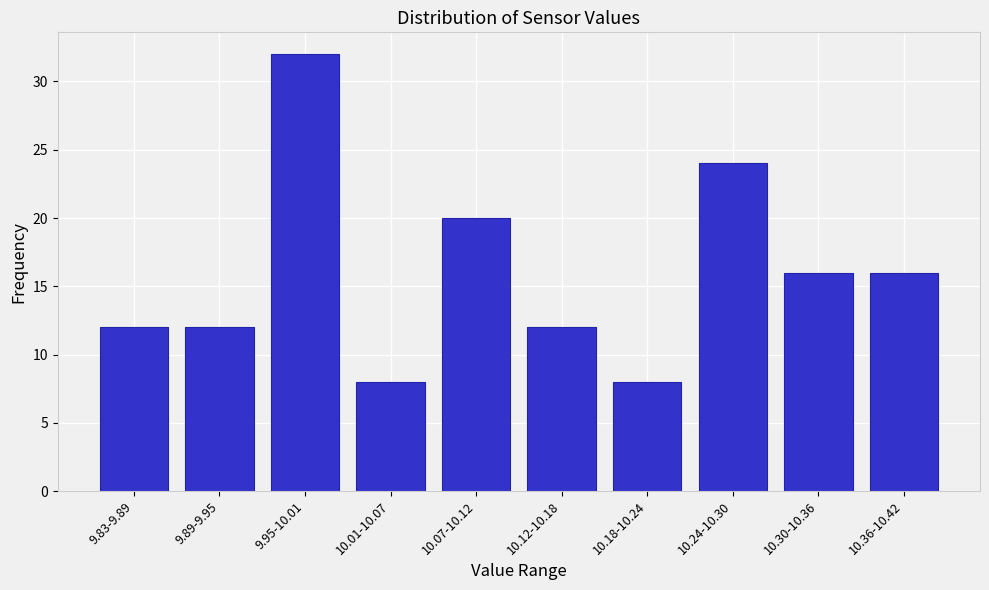

Reading left to right, extract all data points from this chart.

12	12	32	8	20	12	8	24	16	16